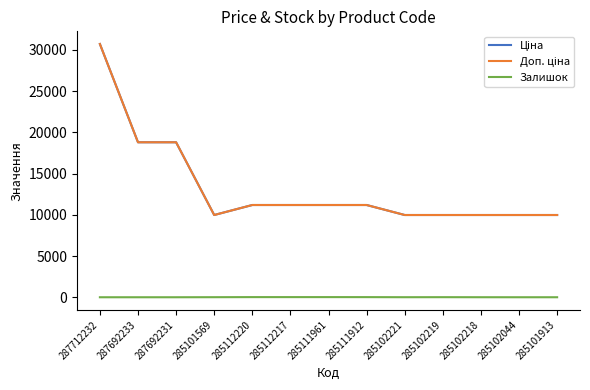

Which series has the largest range (max minus min)?

Ціна